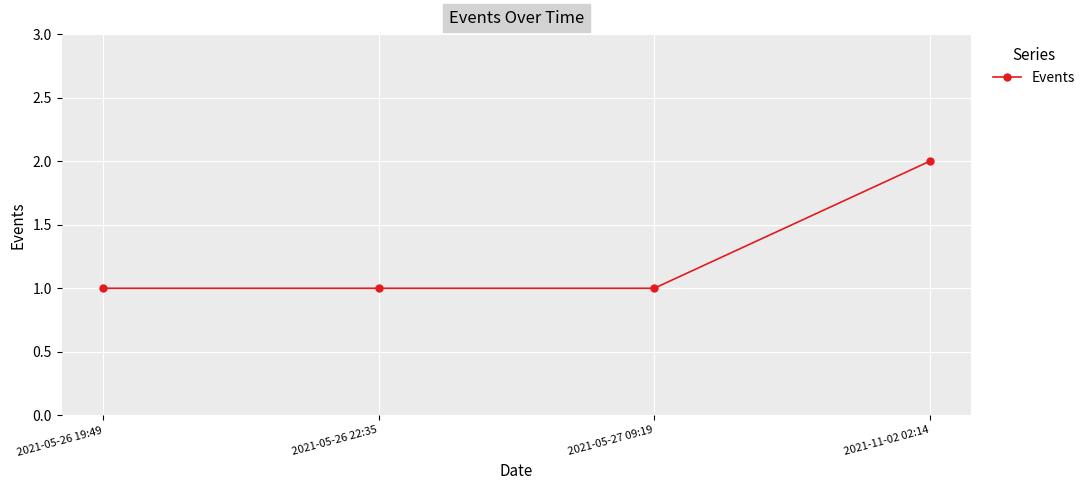

Reading left to right, extract all data points from this chart.

2021-05-26 19:49=1	2021-05-26 22:35=1	2021-05-27 09:19=1	2021-11-02 02:14=2